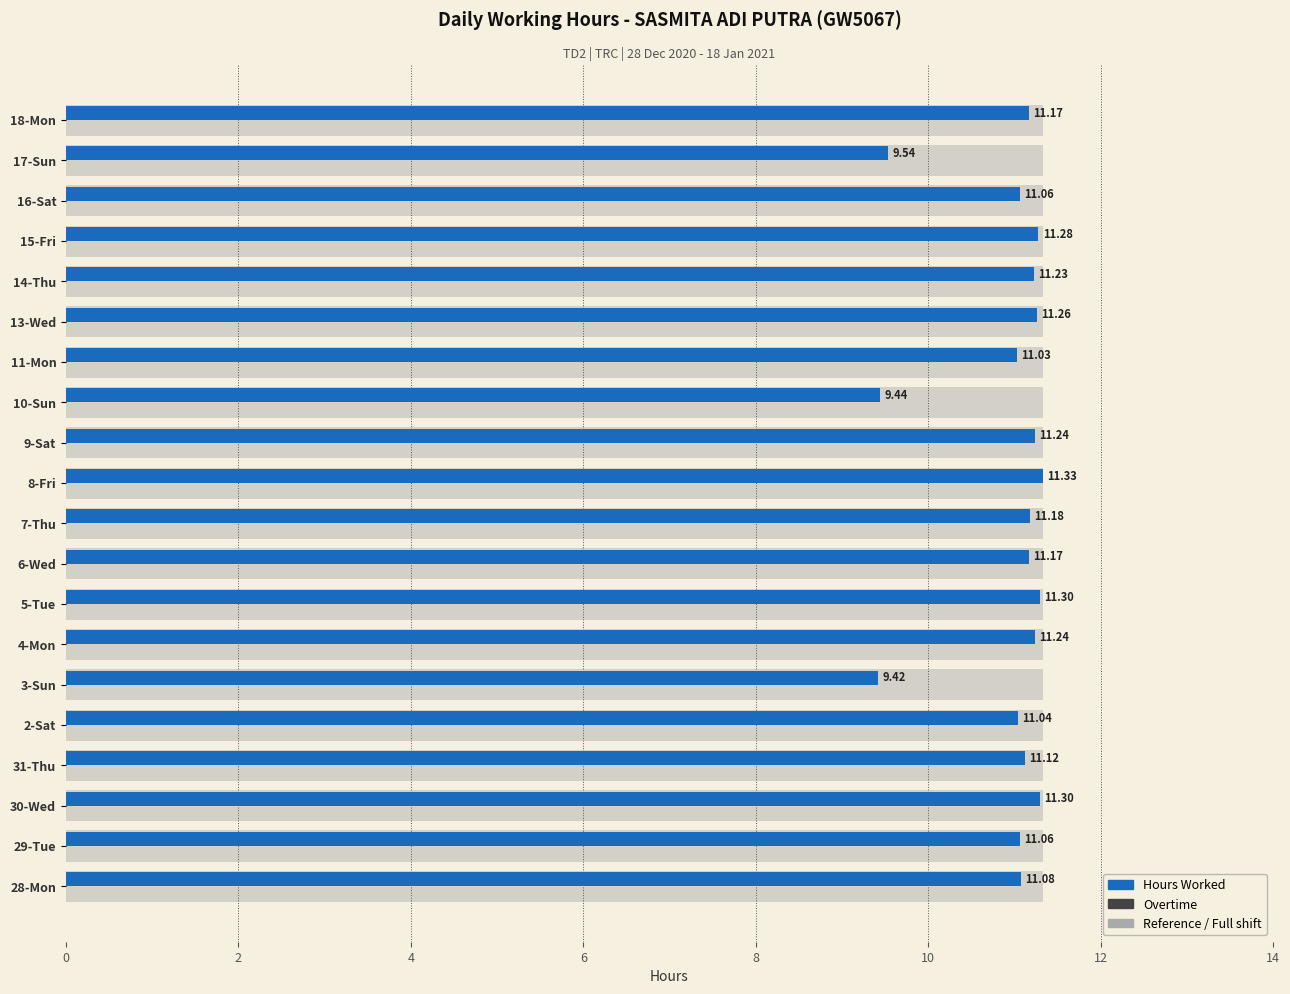

The value of Overtime at 14 is 0.2. True or false?

False